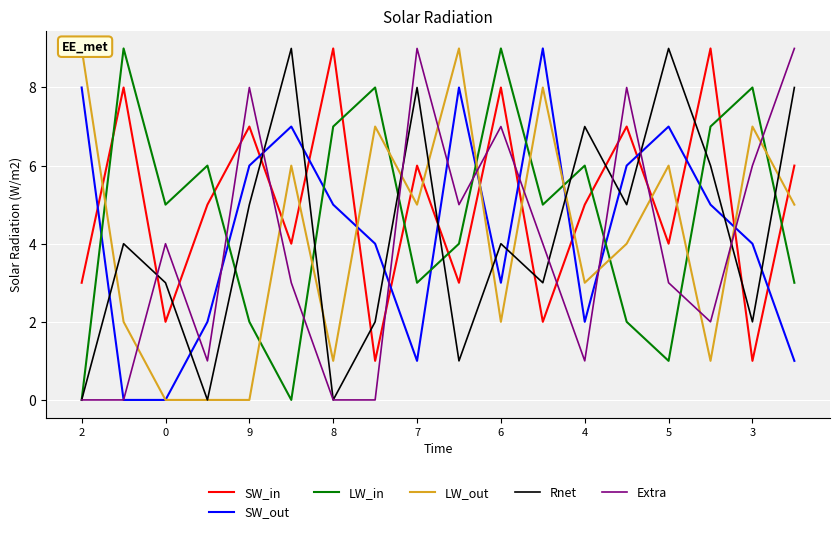

True or false: SW_in and SW_out cross at least once.

True